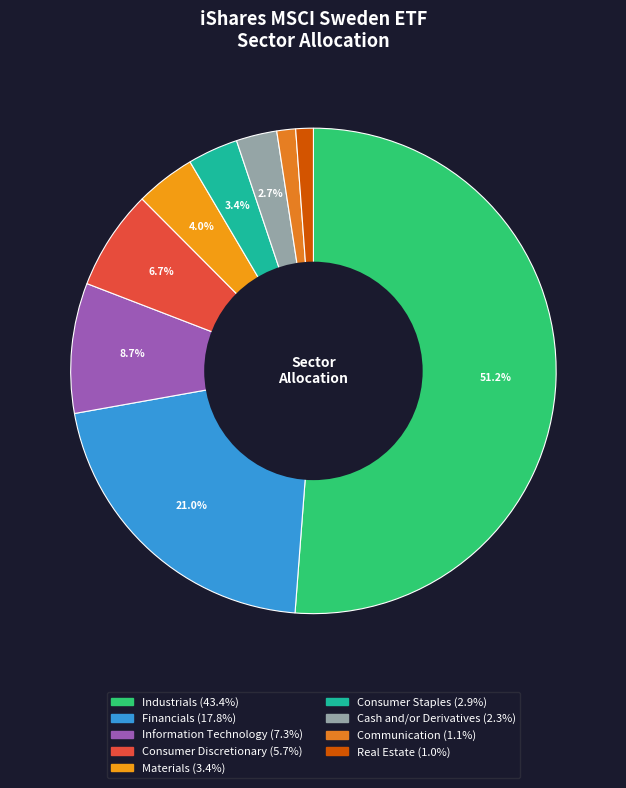

To the nearest percent, what is the difference between the largest and smallest slice percentages?

50%